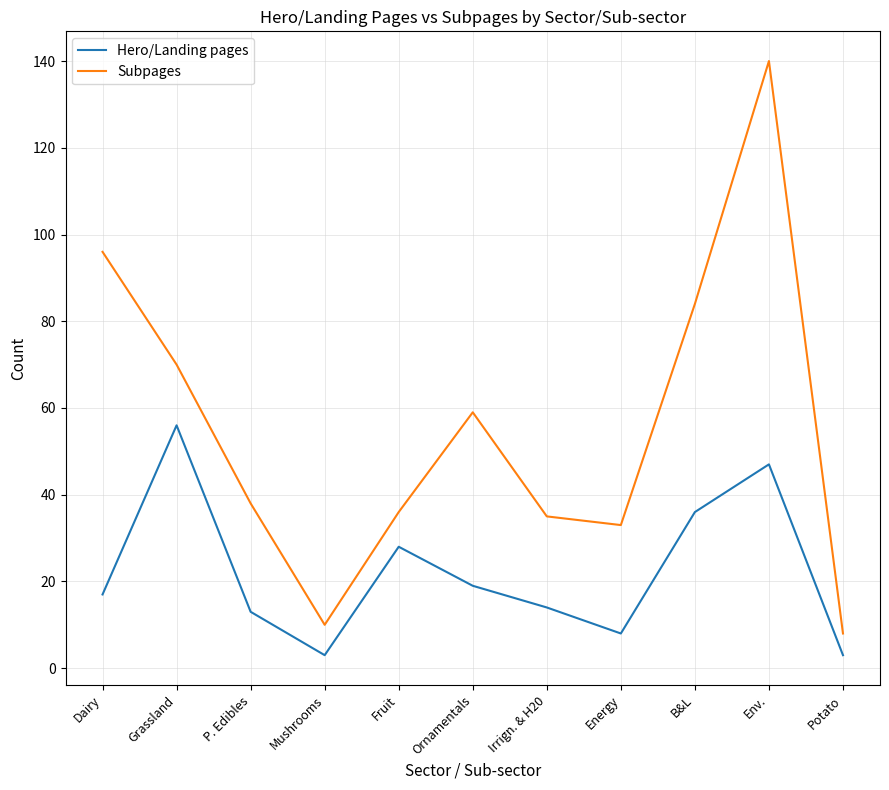

Rank the series by their average value, from lowest to highest.

Hero/Landing pages, Subpages